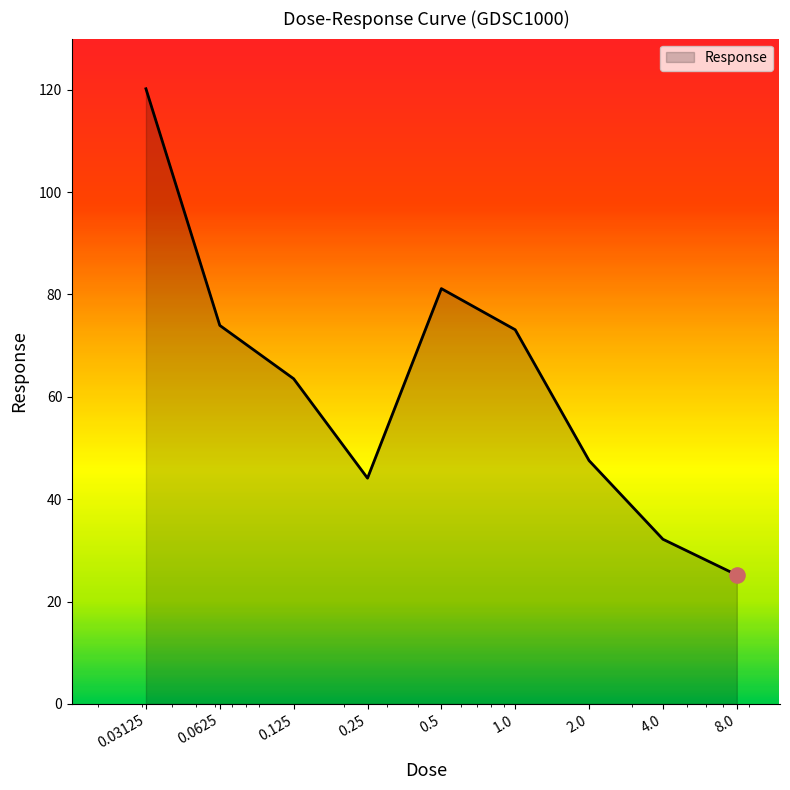

What is the difference between the maximum and minimum values?

95.0